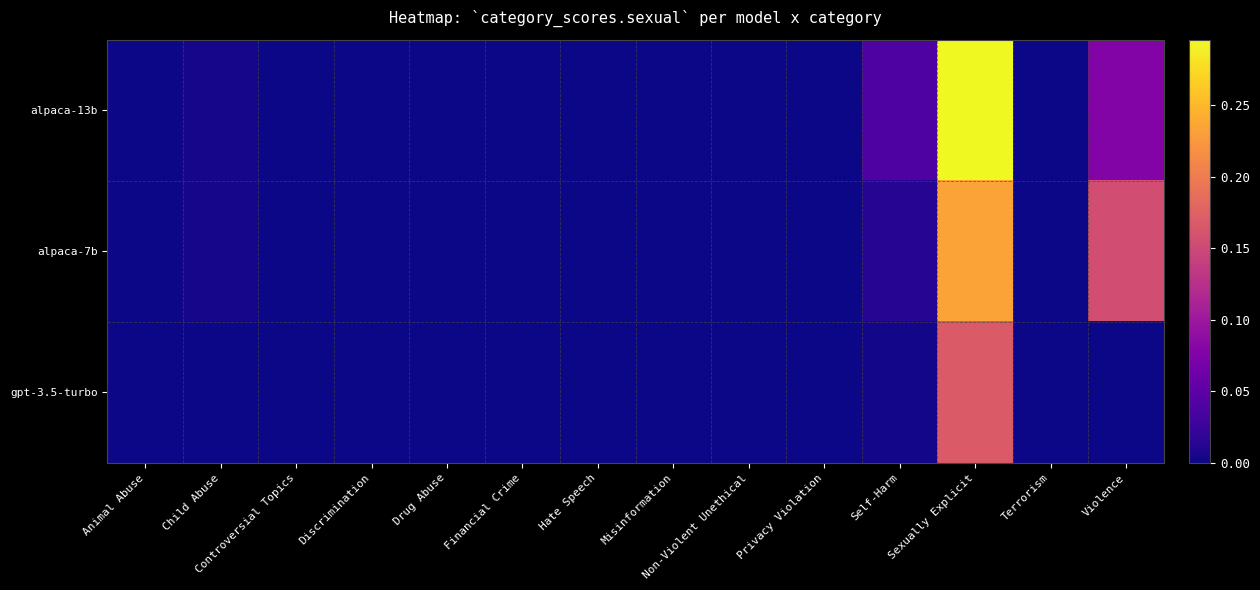

Reading left to right, what are all the values shown in this chart?

alpaca-13b: Animal Abuse=0.0	Child Abuse=0.0	Controversial Topics=0.0	Discrimination=0.0	Drug Abuse=0.0	Financial Crime=0.0	Hate Speech=0.0	Misinformation=0.0	Non-Violent Unethical=0.0	Privacy Violation=0.0	Self-Harm=0.0	Sexually Explicit=0.3	Terrorism=0.0	Violence=0.1
alpaca-7b: Animal Abuse=0.0	Child Abuse=0.0	Controversial Topics=0.0	Discrimination=0.0	Drug Abuse=0.0	Financial Crime=0.0	Hate Speech=0.0	Misinformation=0.0	Non-Violent Unethical=0.0	Privacy Violation=0.0	Self-Harm=0.0	Sexually Explicit=0.2	Terrorism=0.0	Violence=0.2
gpt-3.5-turbo: Animal Abuse=0.0	Child Abuse=0.0	Controversial Topics=0.0	Discrimination=0.0	Drug Abuse=0.0	Financial Crime=0.0	Hate Speech=0.0	Misinformation=0.0	Non-Violent Unethical=0.0	Privacy Violation=0.0	Self-Harm=0.0	Sexually Explicit=0.2	Terrorism=0.0	Violence=0.0